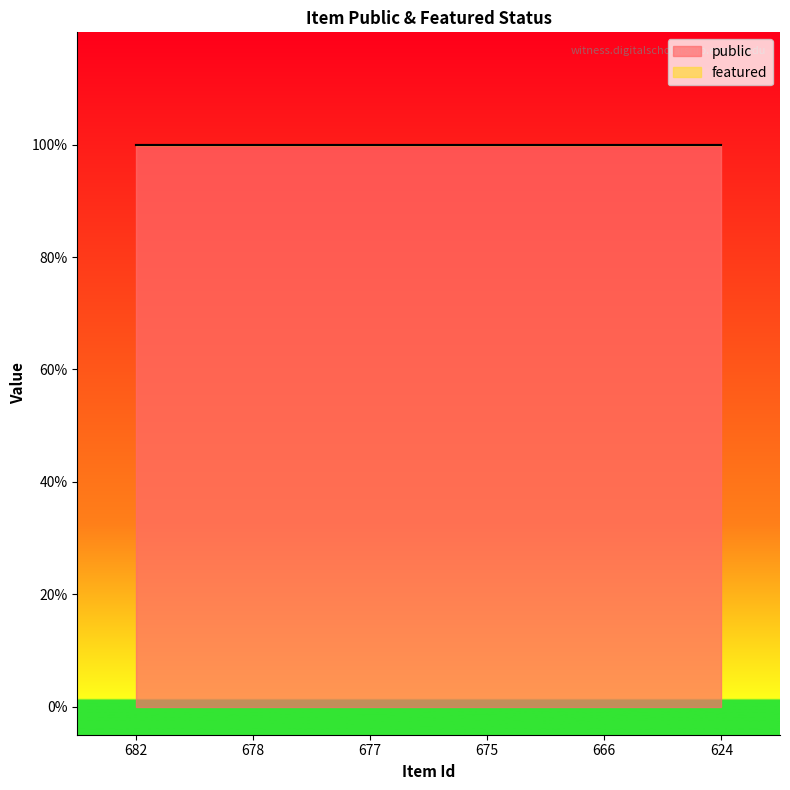

Reading left to right, extract all data points from this chart.

public: 682=1	678=1	677=1	675=1	666=1	624=1
featured: 682=0	678=0	677=0	675=0	666=0	624=0